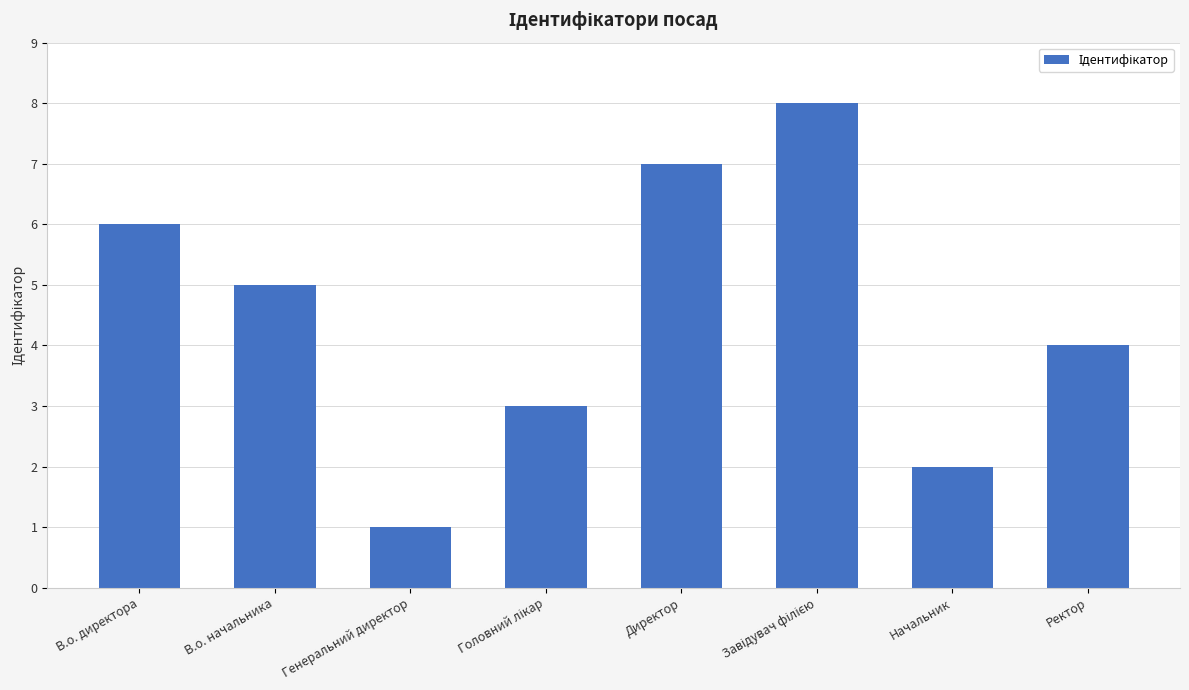

What is the greatest value displayed?

8